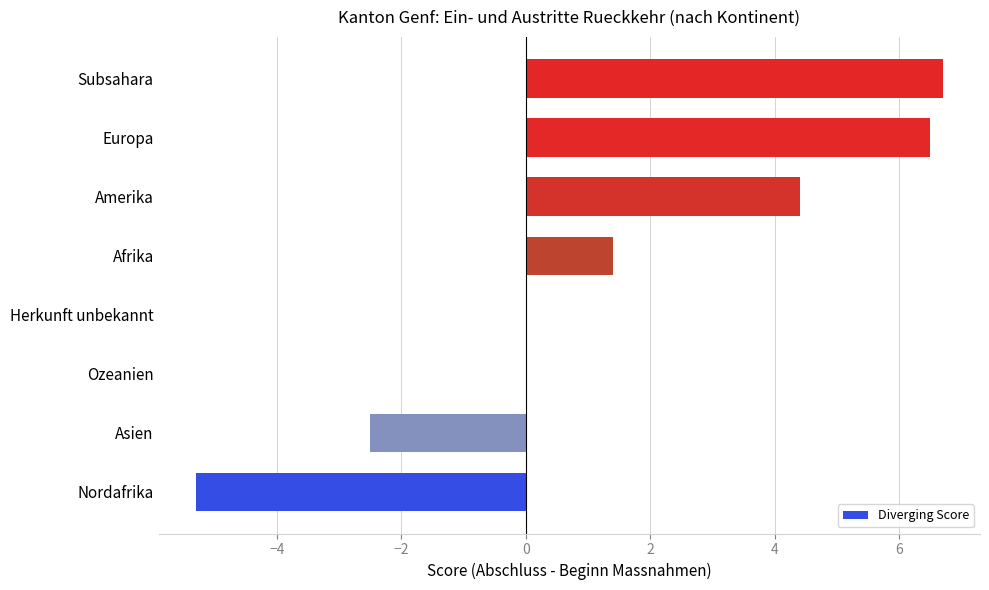

What is the greatest value displayed?

6.7